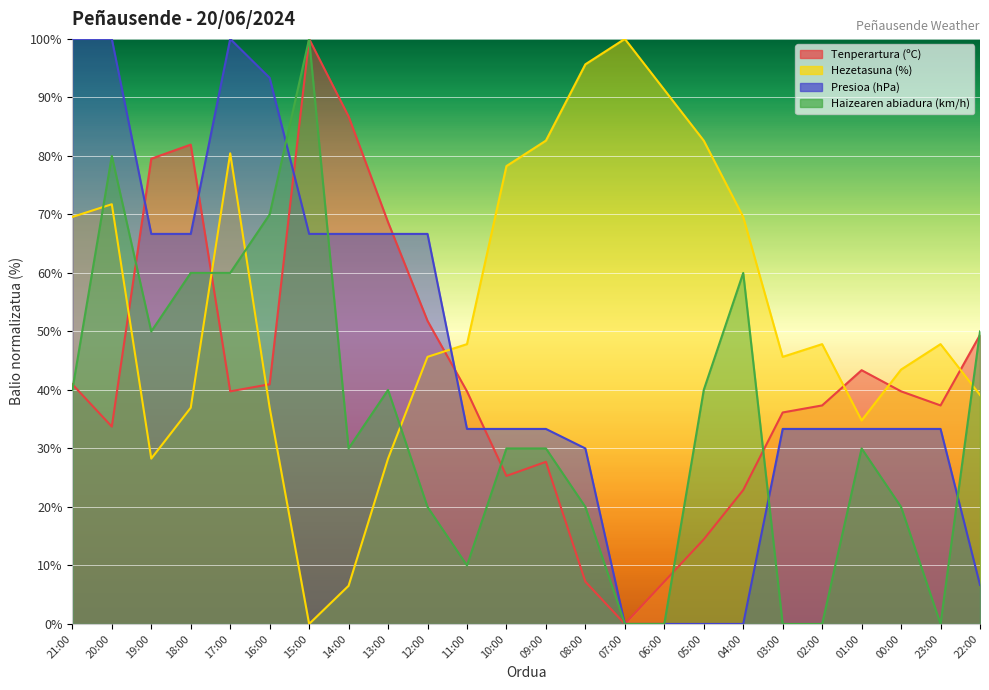

True or false: Presioa (hPa) has a value of 51.0 at 23:00.

False